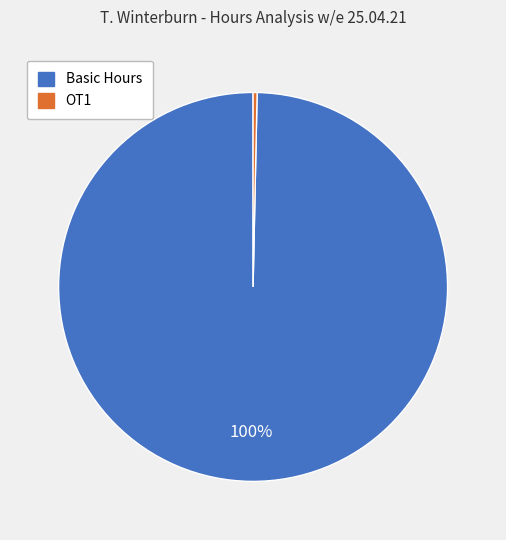

Which slice is the largest?

Basic Hours